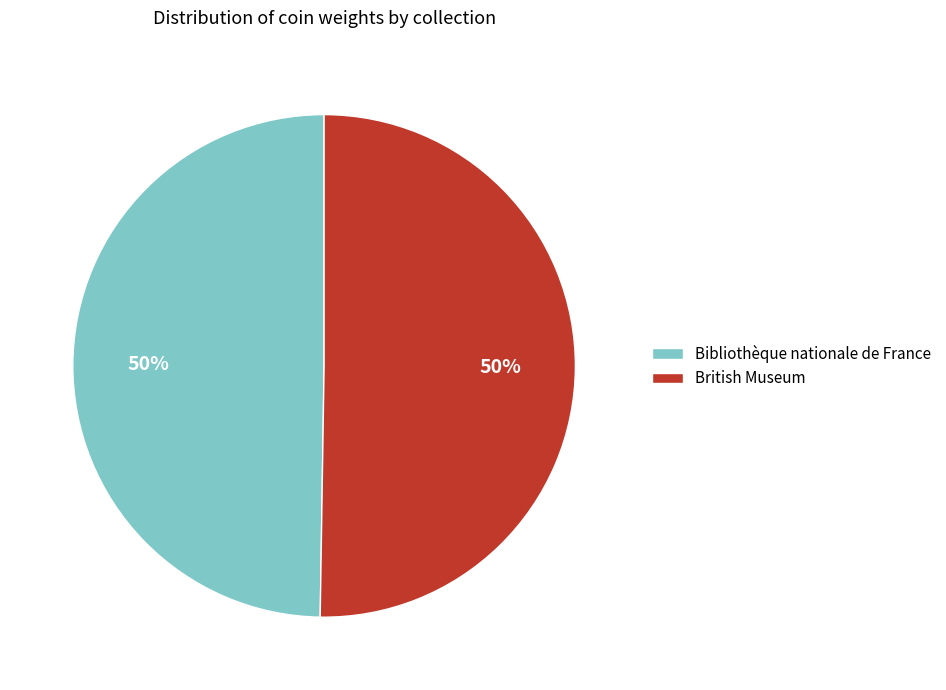

Do British Museum and Bibliothèque nationale de France together represent more than half of the pie?

Yes